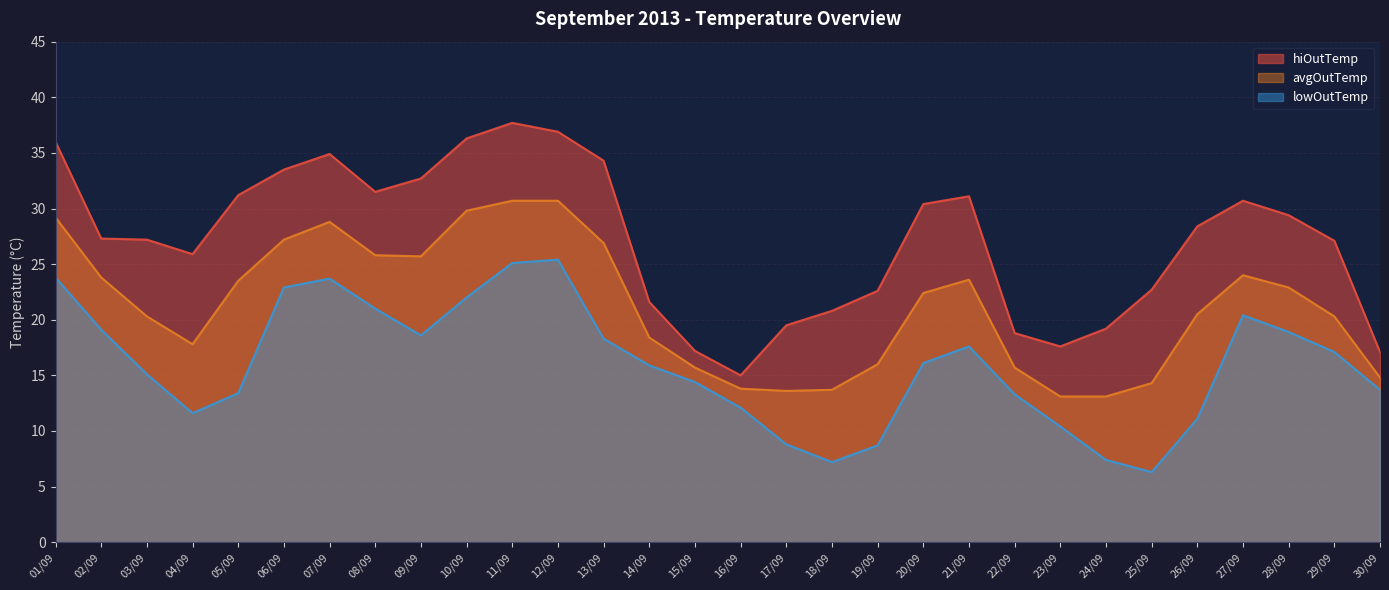

What is the average value of the hiOutTemp series?

27.2